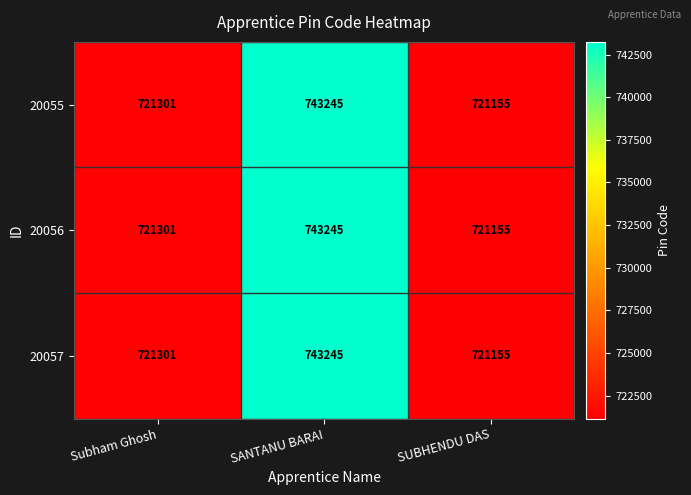

The 20056 series shows 414519 at SUBHENDU DAS. True or false?

False